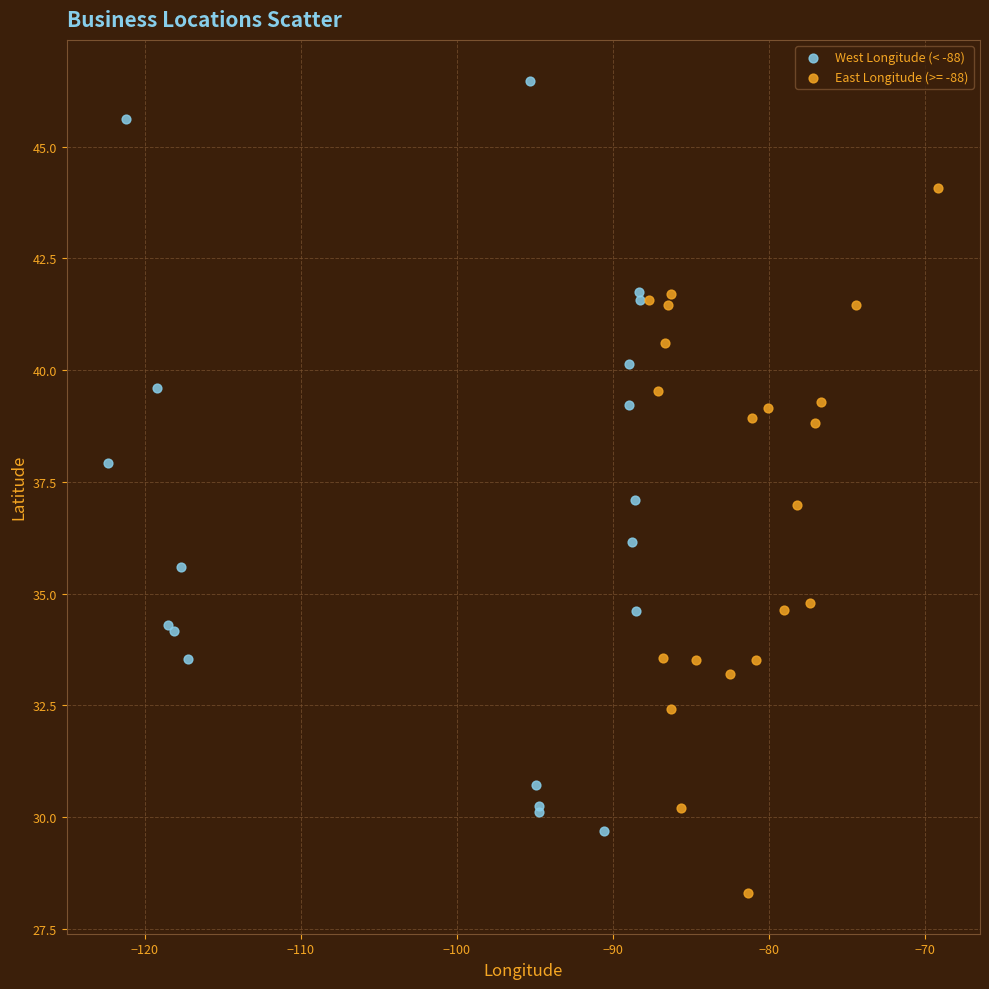

Which series reaches the maximum Y coordinate?

West Longitude (< -88)